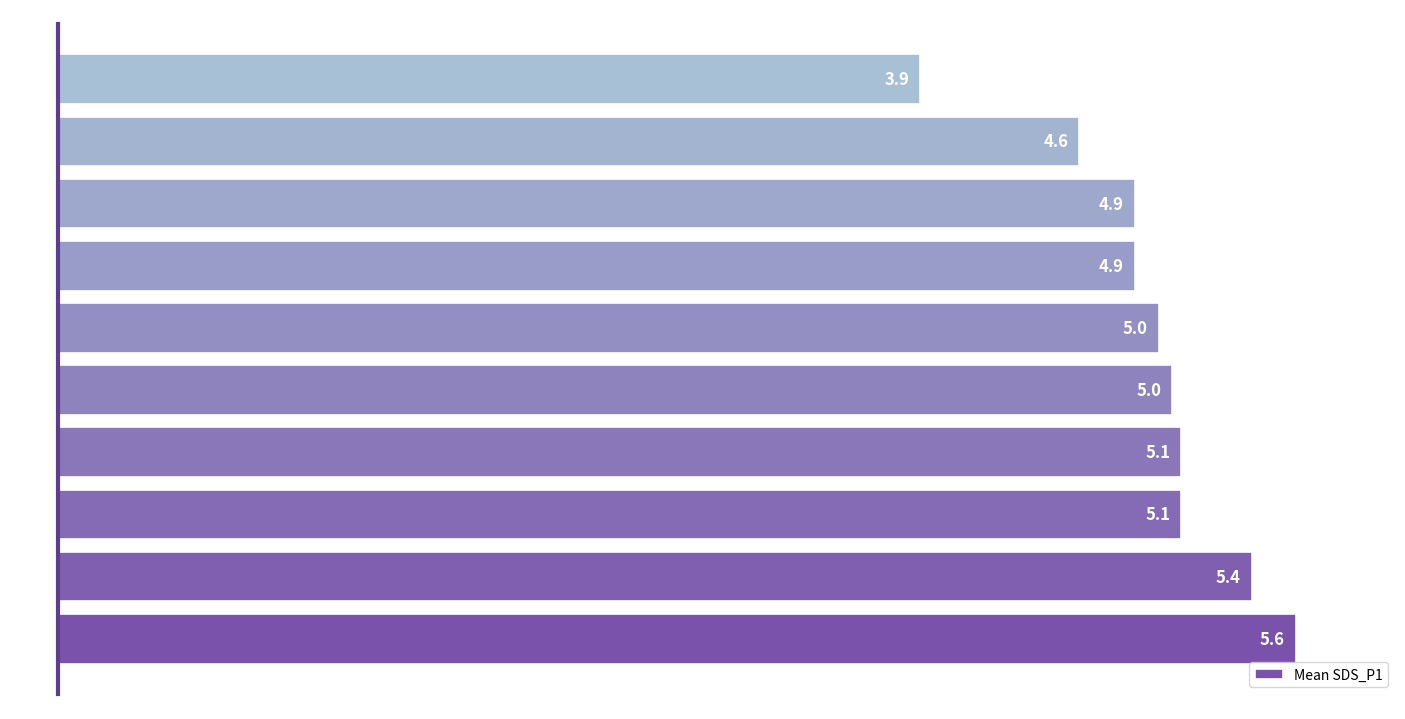

Which has a higher value, -50 or -54?

-54